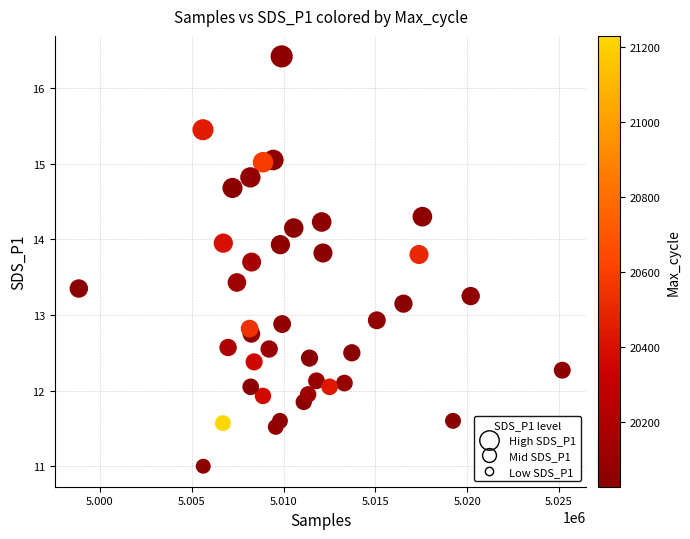

What is the range of Y values (max minus min)?

5.4